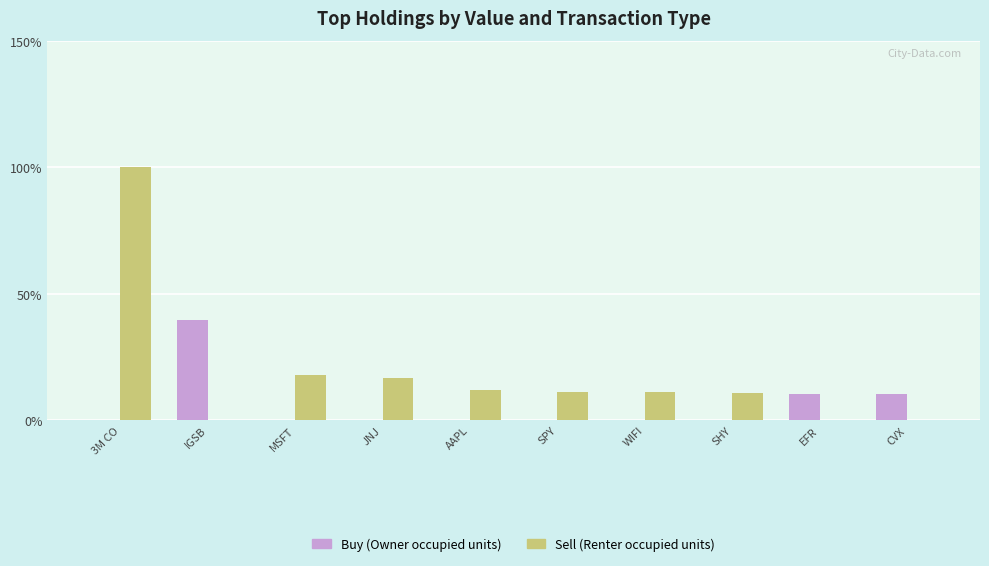

Which category has the highest value in the Sell (Renter occupied units) series?

3M CO